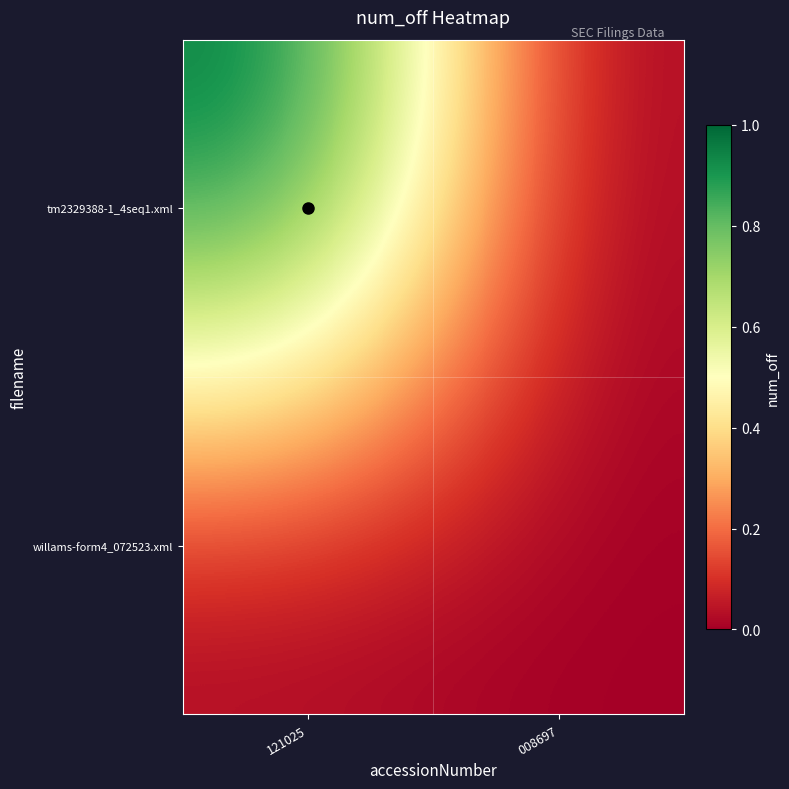

Which series changed the most between 121025 and 008697?

tm2329388-1_4seq1.xml